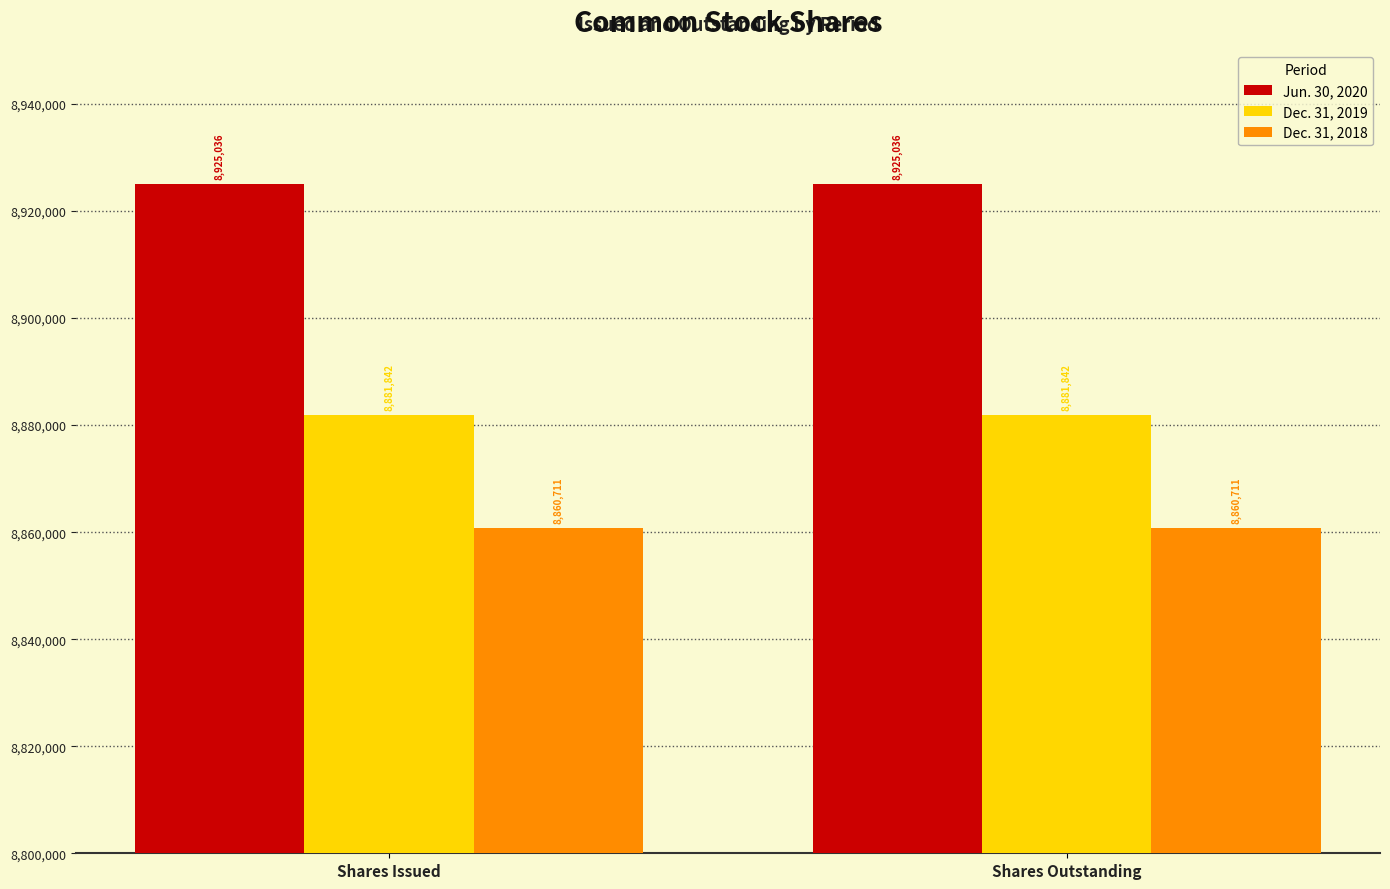

The value of Jun. 30, 2020 at Shares Issued is 8925036. True or false?

True